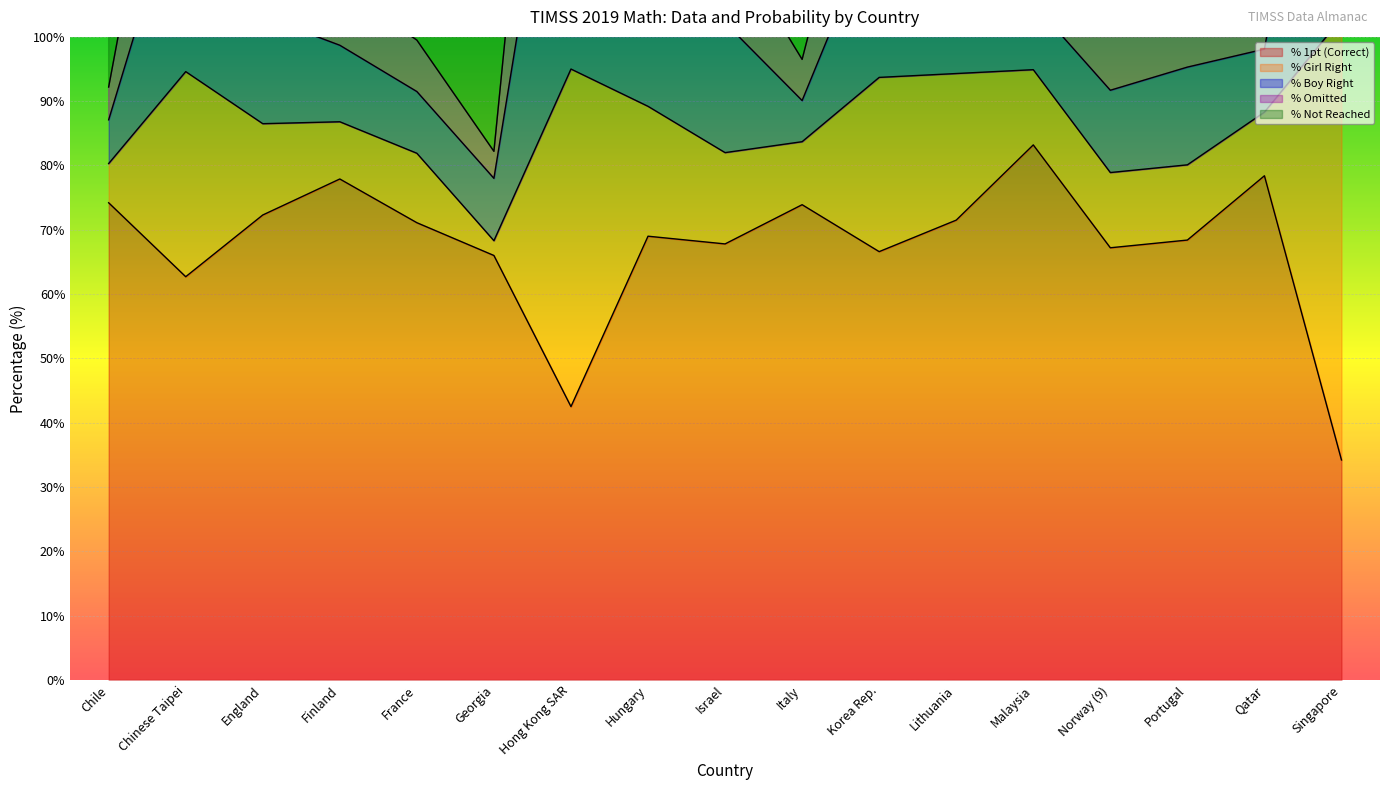

Is the value of % Omitted at Finland greater than the value of % Girl Right at Italy?

No